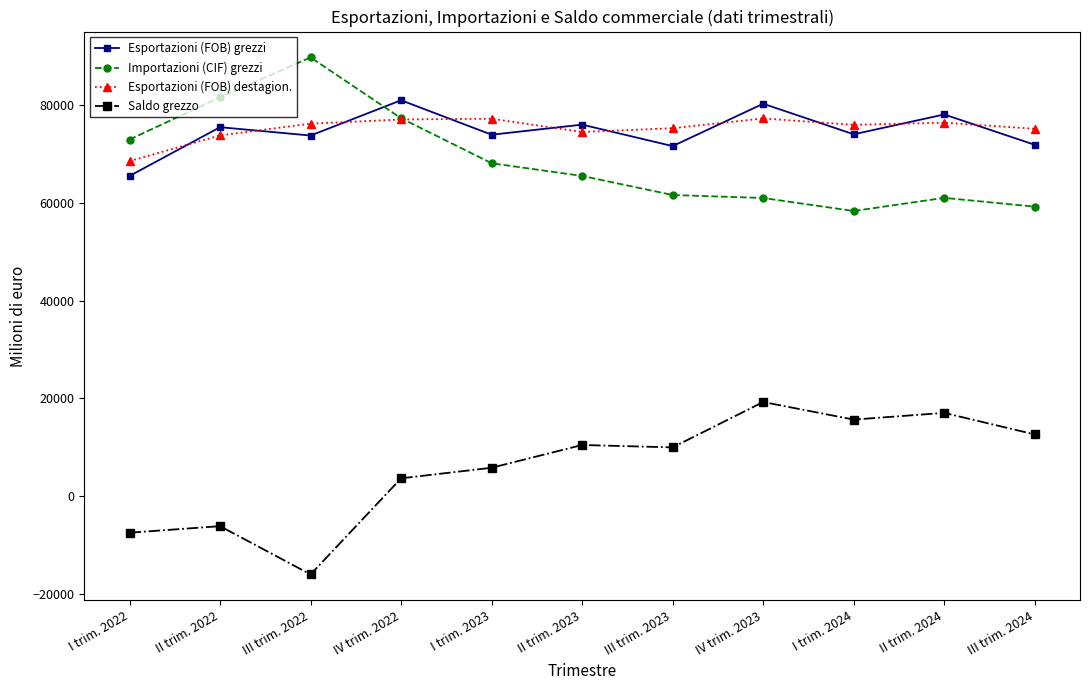

In Saldo grezzo, how many points are higher than both neighbors (excluding endpoints)?

4